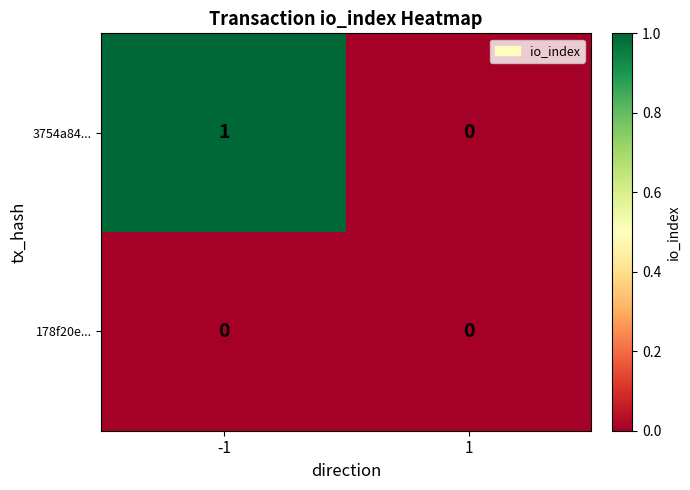

Reading left to right, list all the values displayed in this chart.

3754a84...: -1=1	1=0
178f20e...: -1=0	1=0